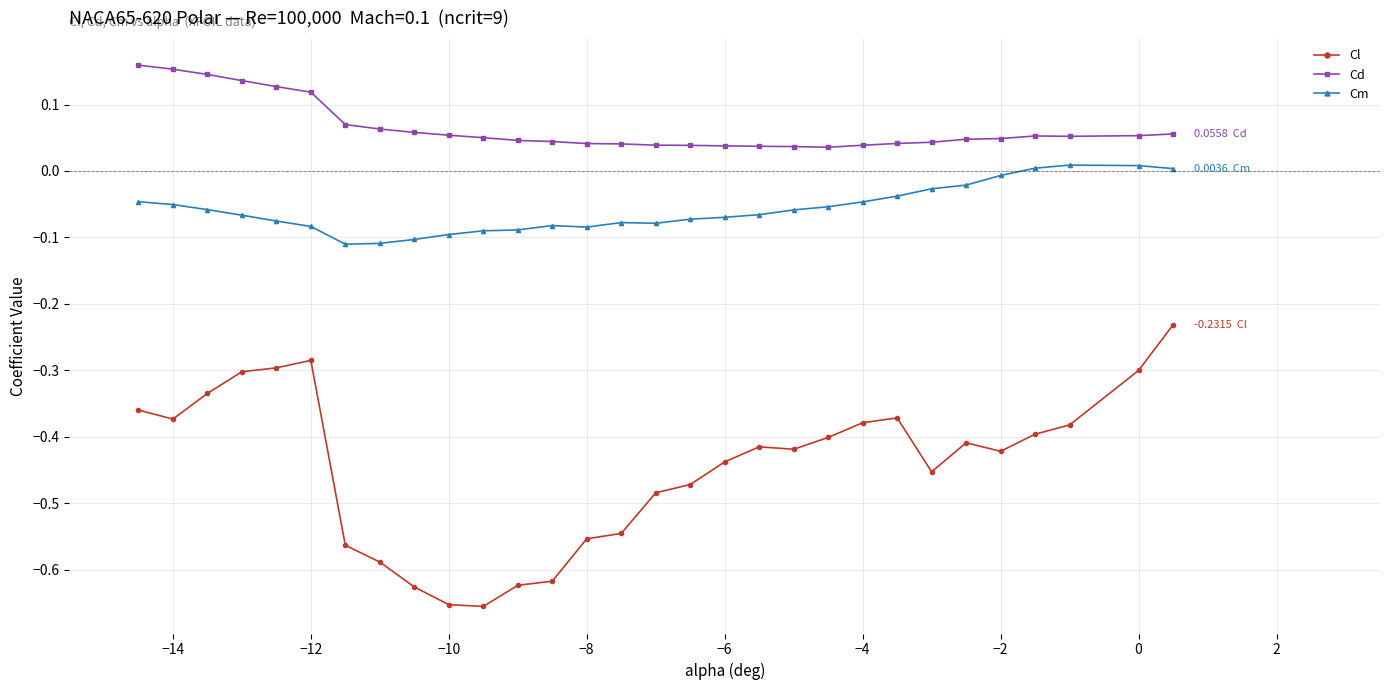

Which series has the widest spread of values?

Cl